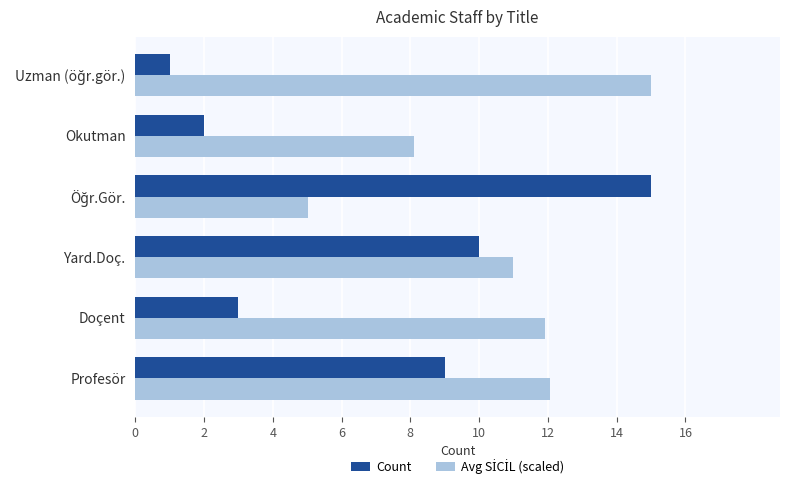

What is the sum of all Count values?

40.0